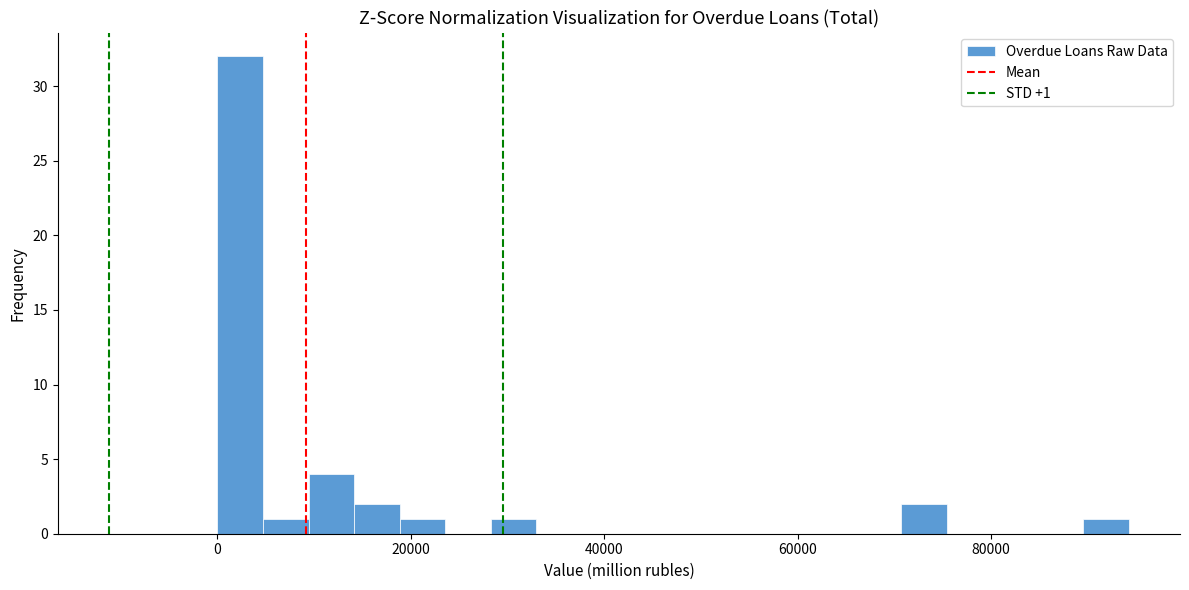

Around what value on the x-axis is the tallest bar? Give the approximate position of its centre, as read against the axis.

2000